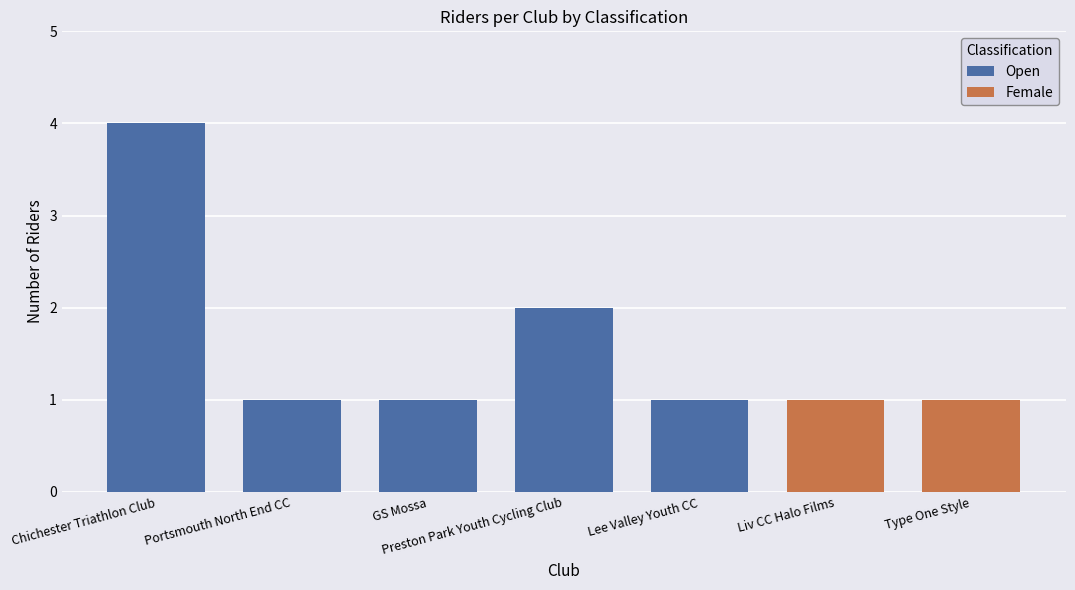

At which category is the sum across all series the highest?

Chichester Triathlon Club